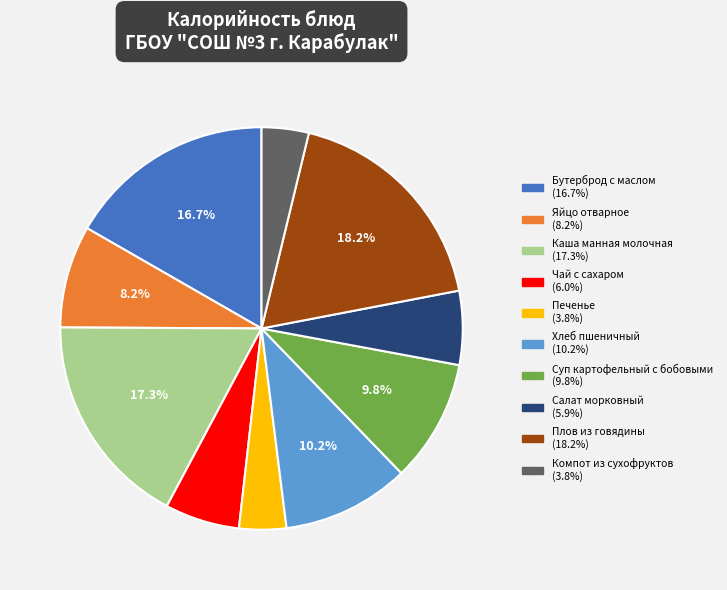

To the nearest percent, what is the difference between the Компот из сухофруктов and Плов из говядины slice percentages?

14%